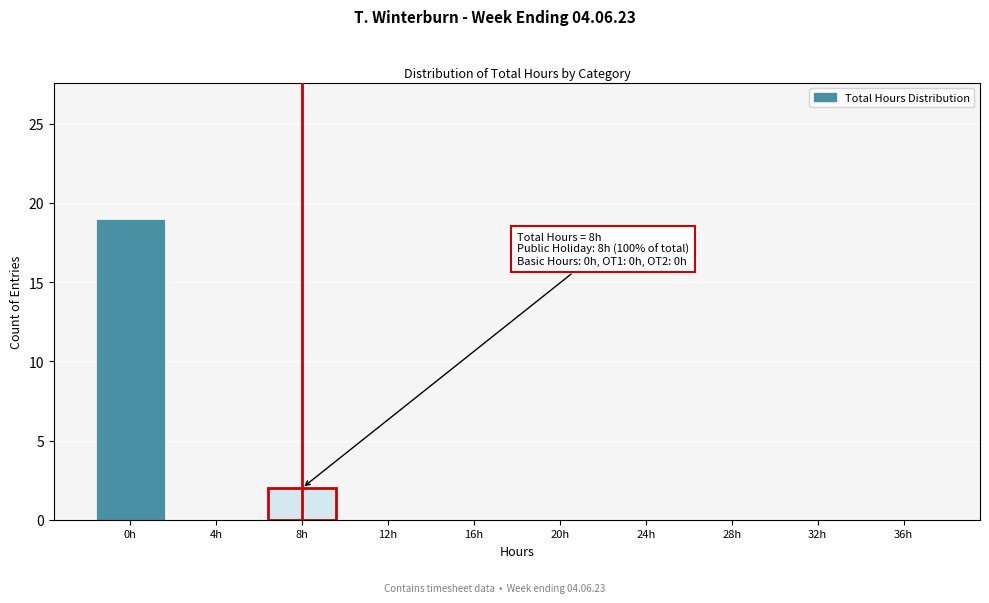

Reading right to left, extract all data points from this chart.

36h=0	32h=0	28h=0	24h=0	20h=0	16h=0	12h=0	8h=2	4h=0	0h=19